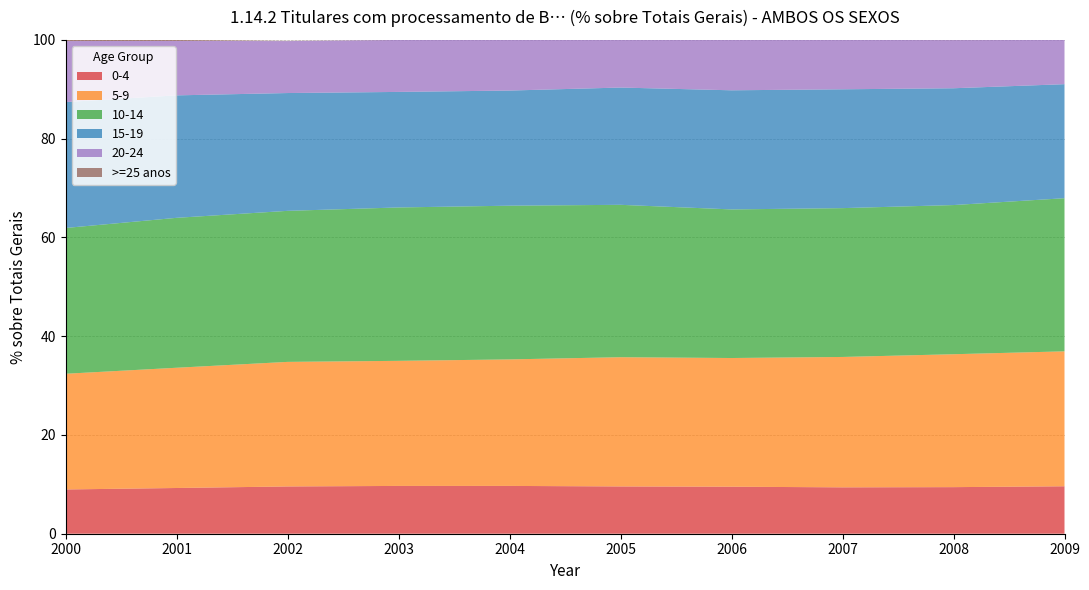

Reading right to left, transcribe all the data shown in this chart.

0-4: 9.6	9.4	9.4	9.5	9.6	9.7	9.7	9.6	9.3	9.0
5-9: 27.3	26.9	26.4	26.1	26.2	25.6	25.3	25.2	24.3	23.4
10-14: 31.0	30.2	30.1	30.1	30.9	31.1	31.1	30.6	30.4	29.5
15-19: 23.1	23.7	24.1	24.1	23.7	23.3	23.4	23.9	24.8	25.5
20-24: 9.0	9.8	10.0	10.2	9.6	10.2	10.5	10.5	11.0	12.4
>=25 anos: 0.0	0.0	0.0	0.0	0.0	0.0	0.0	0.1	0.2	0.2